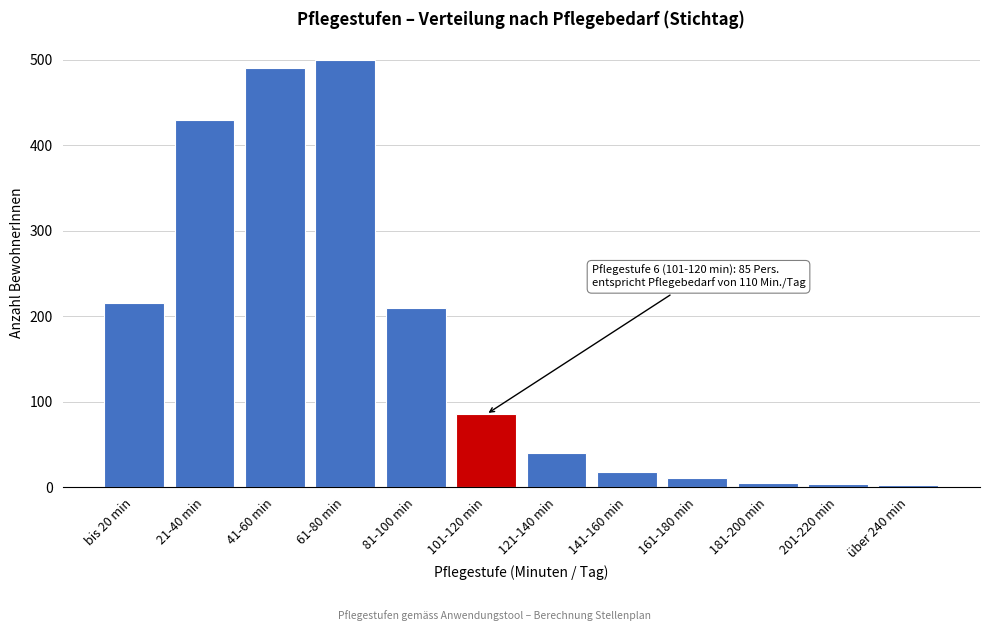

What is the average value?

167